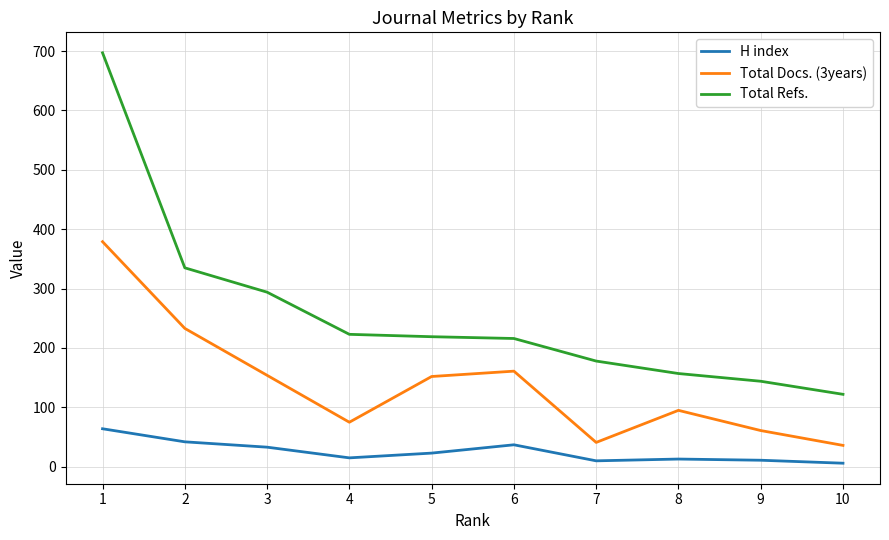

The value of Total Docs. (3years) at 10 is 36. True or false?

True